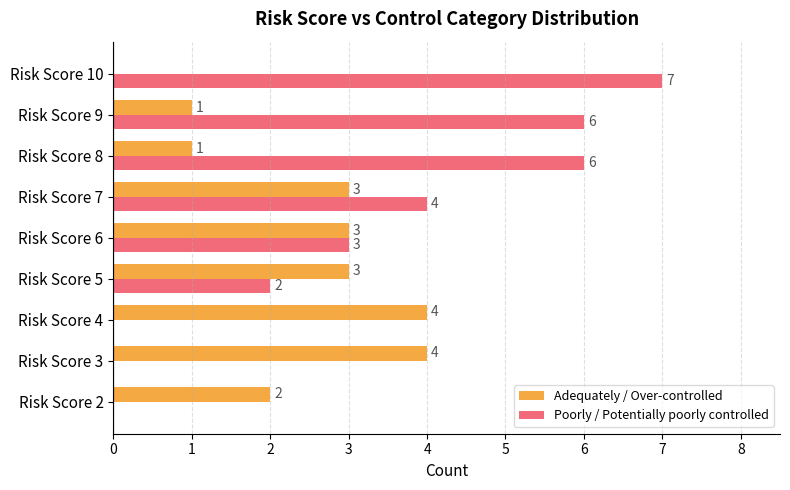

Between Risk Score 3 and Risk Score 6, which series saw the biggest shift?

Poorly / Potentially poorly controlled